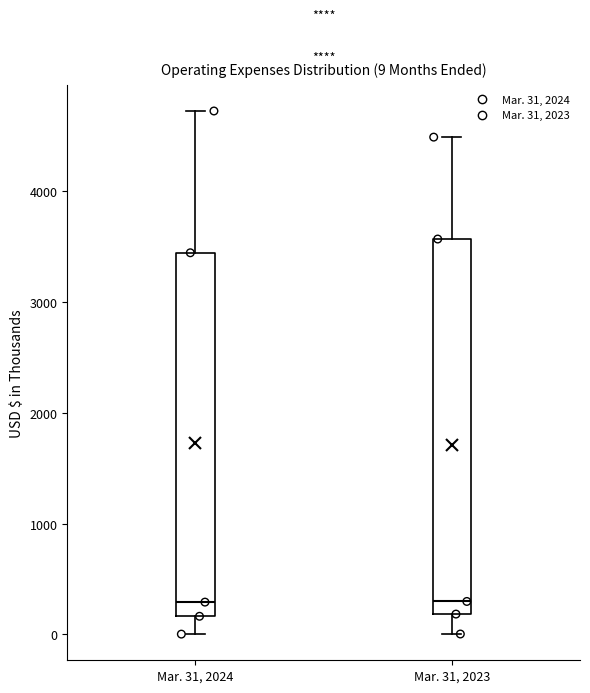

Which box is the tallest, from its lower edge to its upper edge?

Mar. 31, 2023